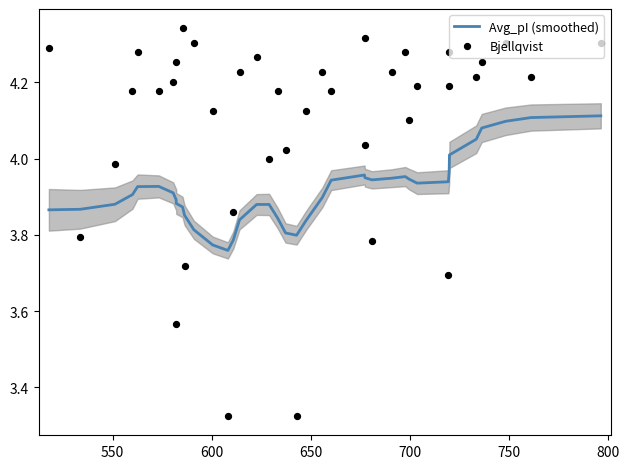

At how many categories does at least one series exceed 3?

39